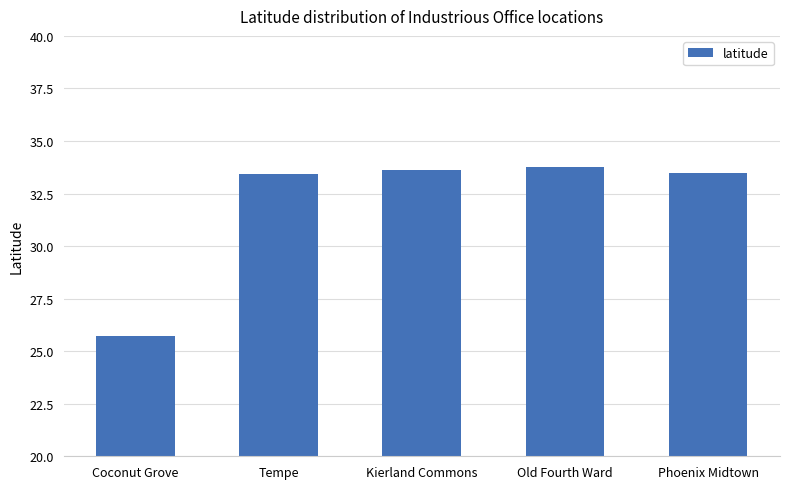

The chart shows a value of 51.1 at Kierland Commons. True or false?

False